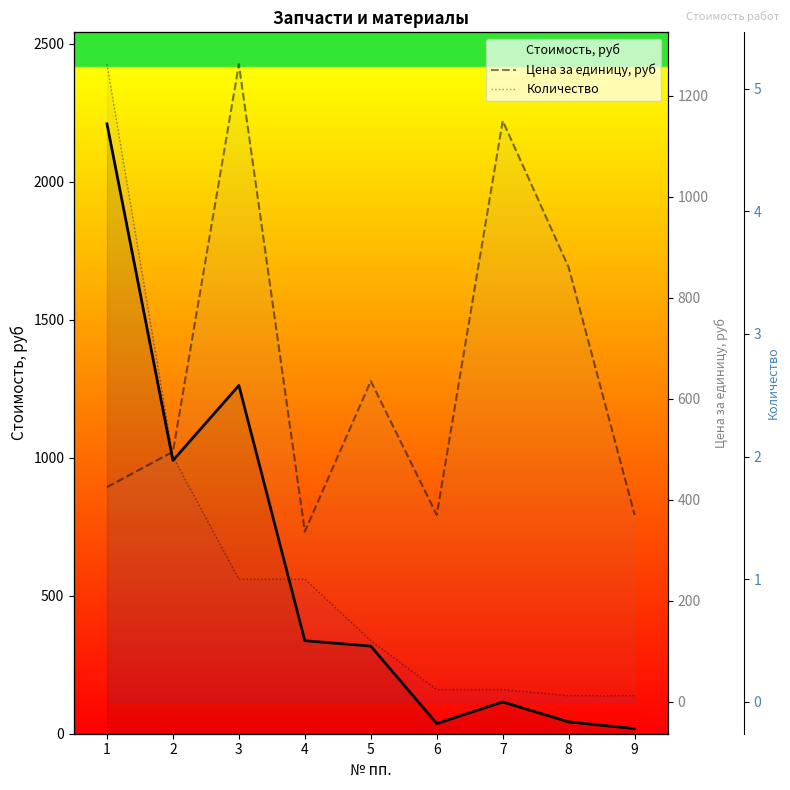

True or false: Цена за единицу, руб has a value of 1262.0 at 3.

True